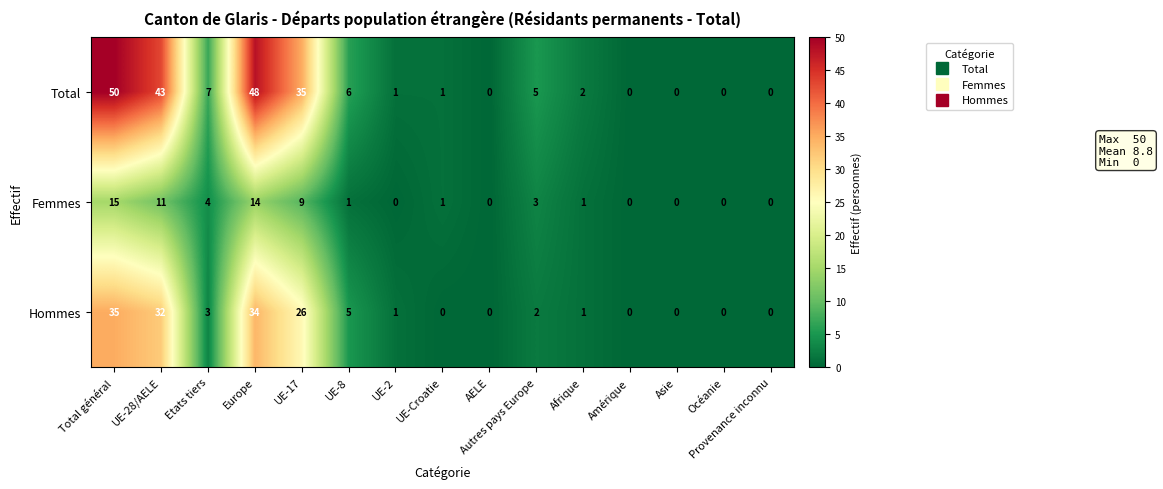

How many values in the Femmes series are below 1?

6